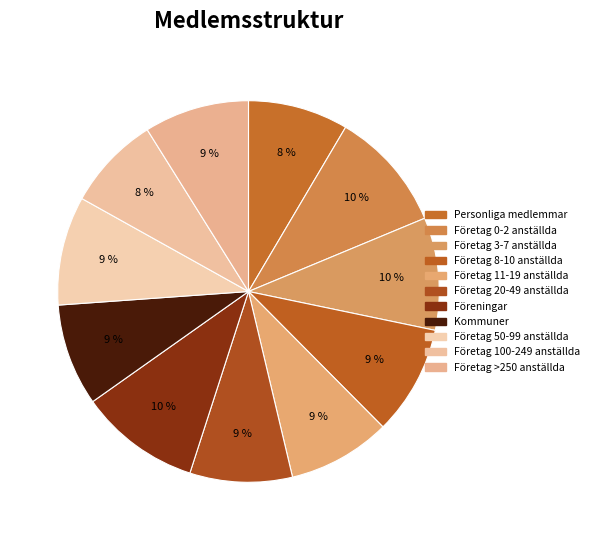

Does any single category account for the majority?

No